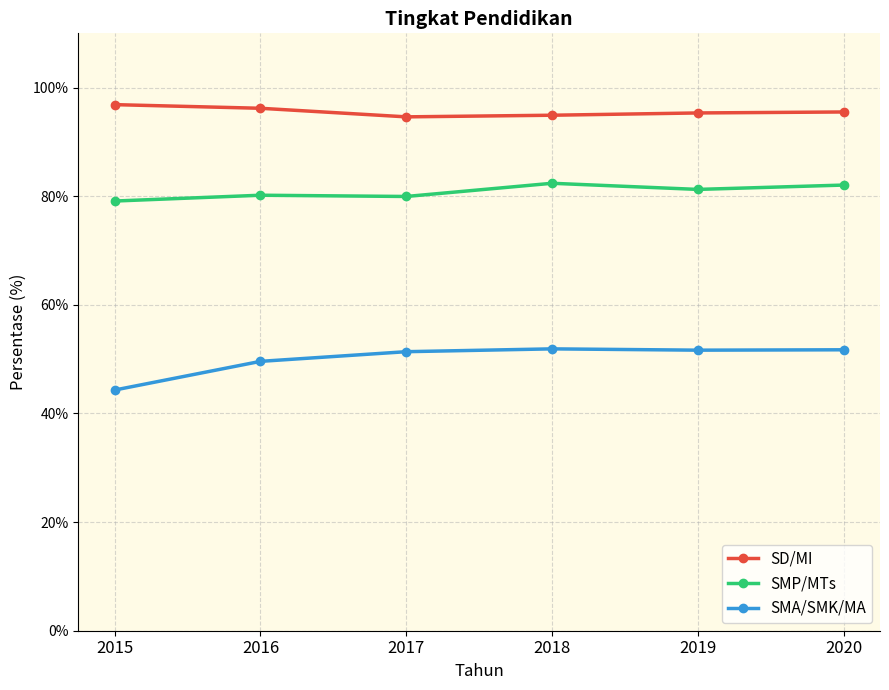

Rank the series at 2015 from lowest to highest value.

SMA/SMK/MA, SMP/MTs, SD/MI